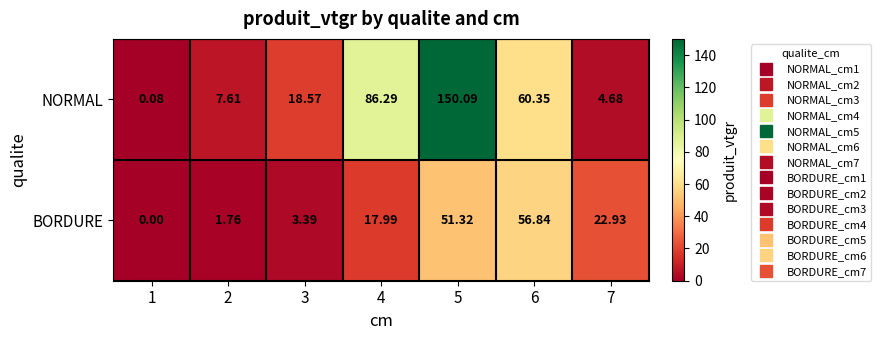

Which series has the widest spread of values?

NORMAL